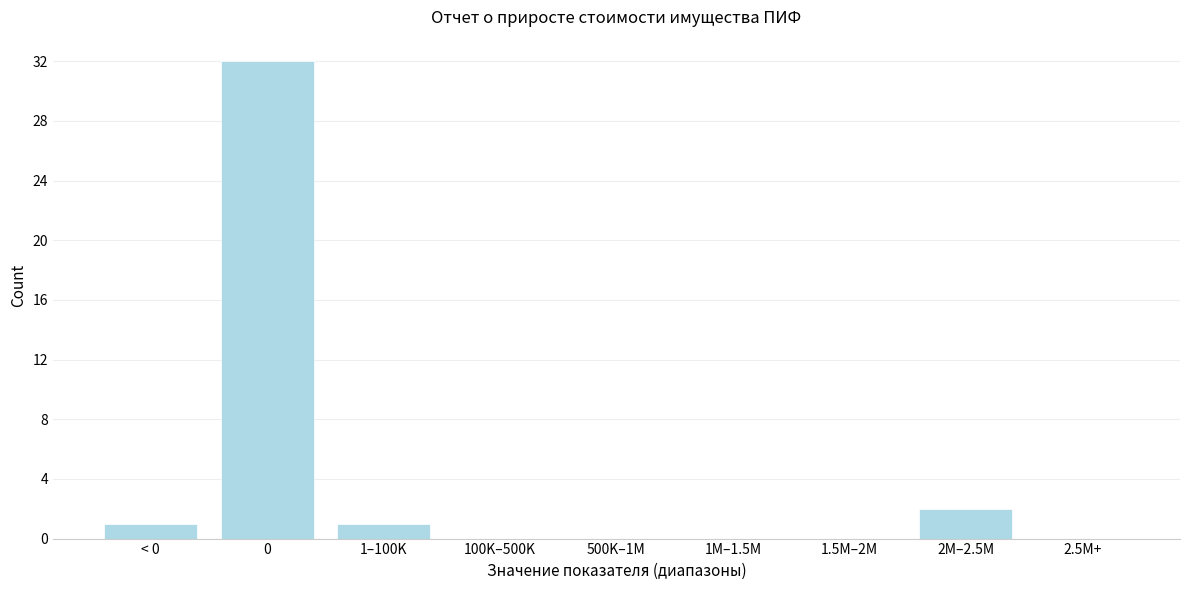

Reading right to left, list all the values displayed in this chart.

2.5M+=0	2M–2.5M=2	1.5M–2M=0	1M–1.5M=0	500K–1M=0	100K–500K=0	1–100K=1	0=32	< 0=1